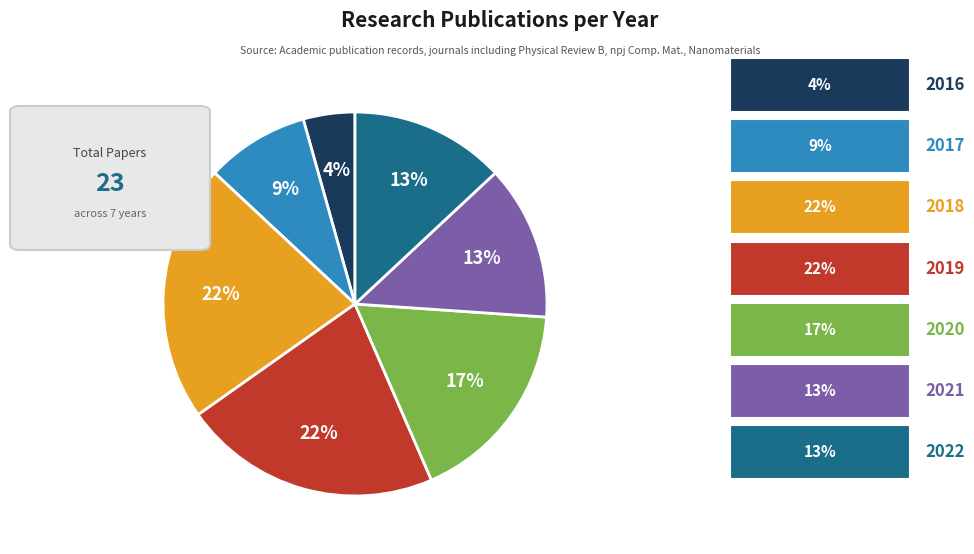

Does any single category account for the majority?

No